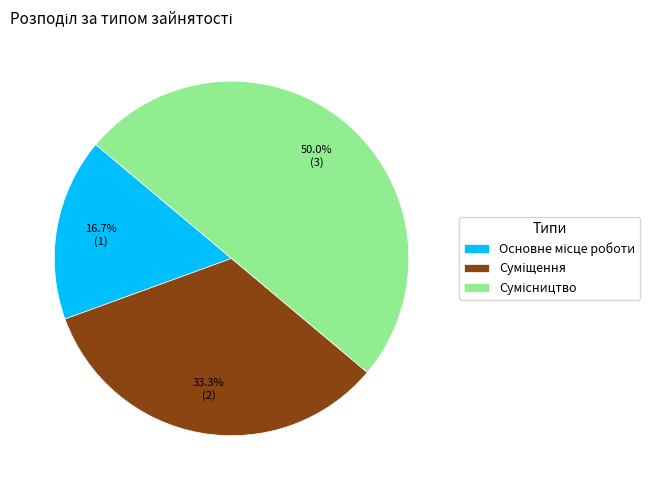

How many slices are in this pie chart?

3